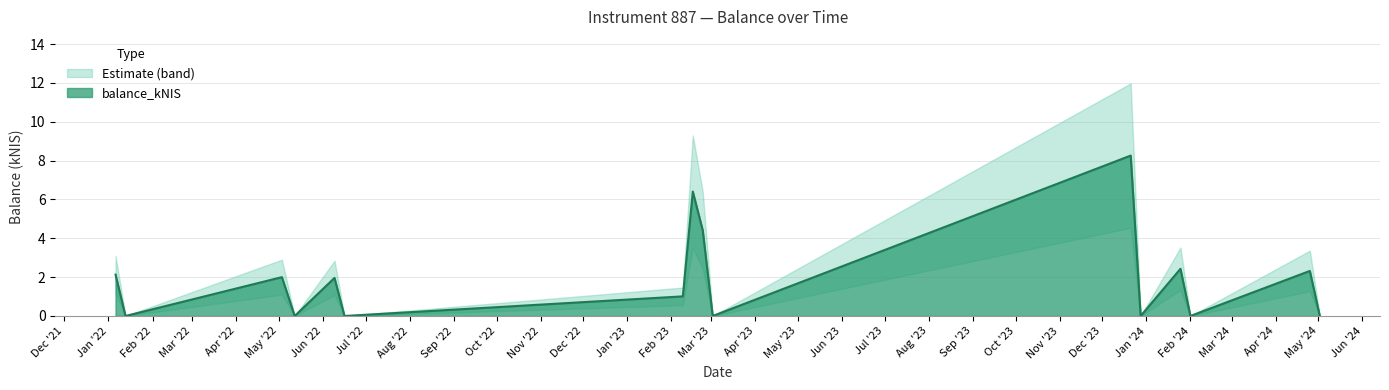

Where is the first local maximum?

2022-05-03